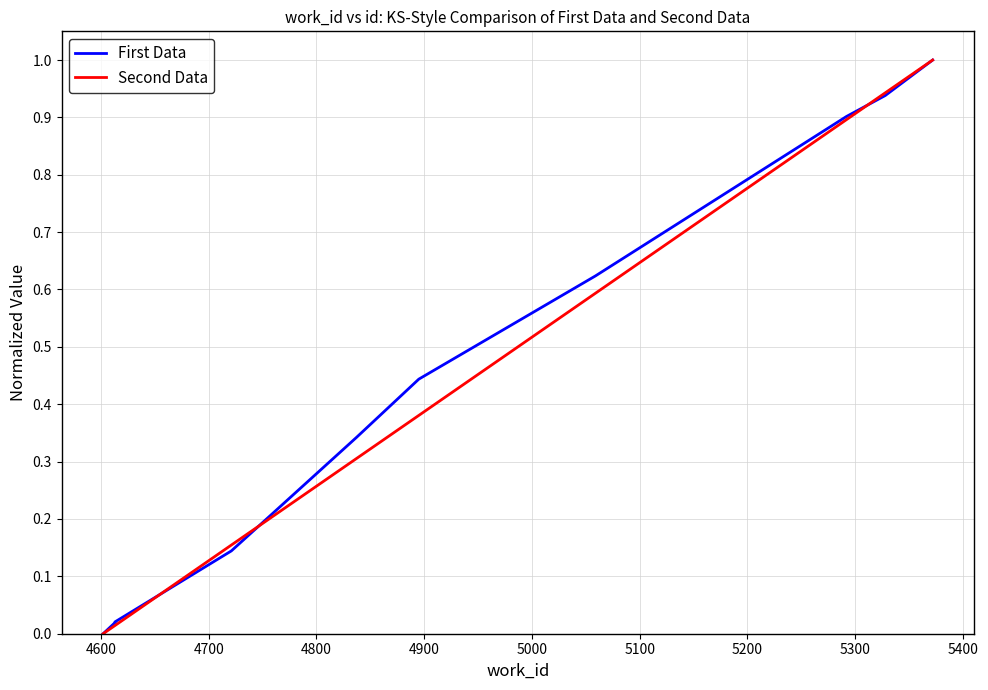

At how many categories does at least one series exceed 0?

9